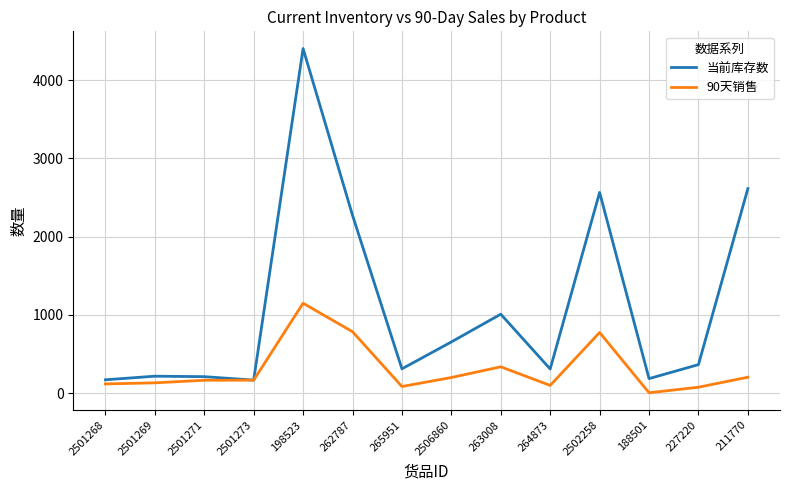

The value of 90天销售 at 188501 is 3. True or false?

True